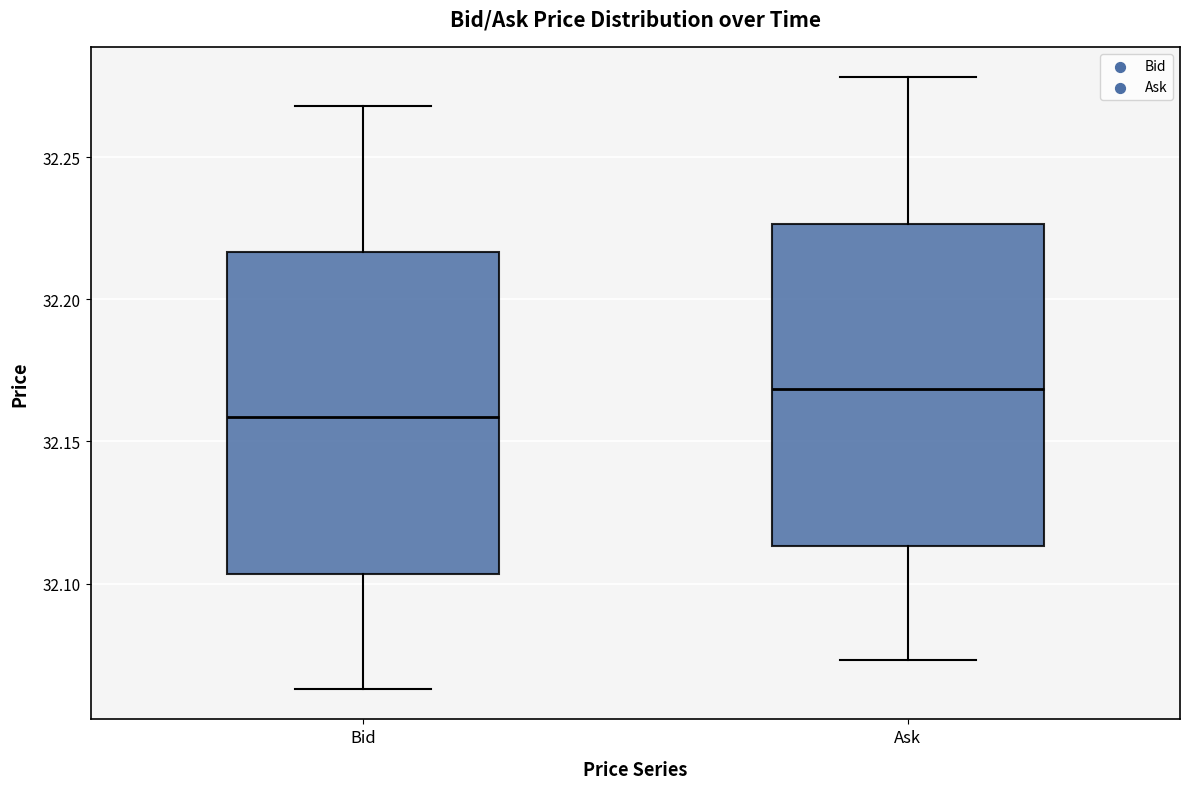

Where is the lower edge of the box for Bid on the y-axis? The values are not printed on the chart, so give them approximately, as read against the axis.

32.105